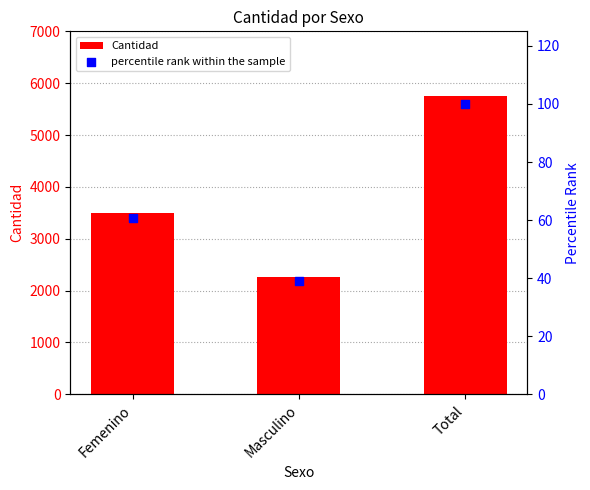

Is the value of percentile rank within the sample at Masculino greater than the value of Cantidad at Total?

No